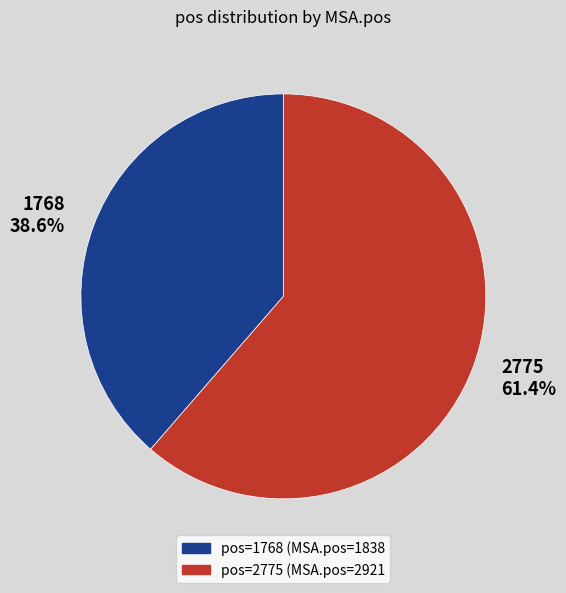

To the nearest percent, what portion does 1768 represent?

39%